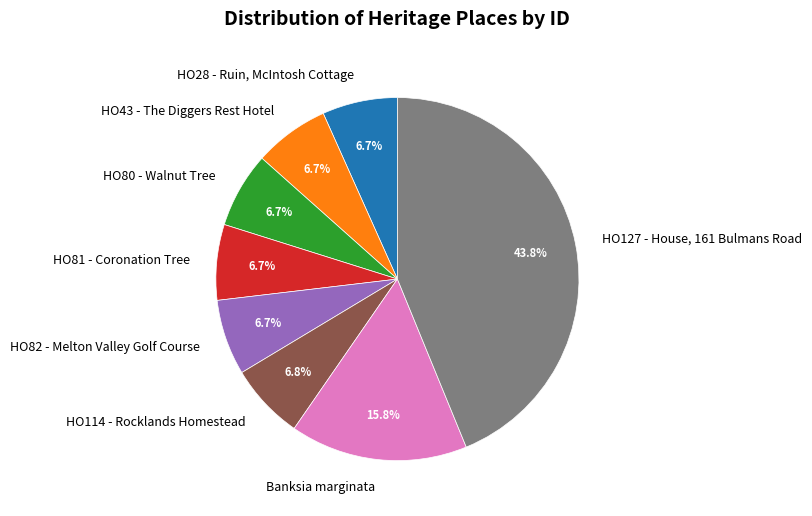

Does HO82 - Melton Valley Golf Course account for over 50% of the chart?

No